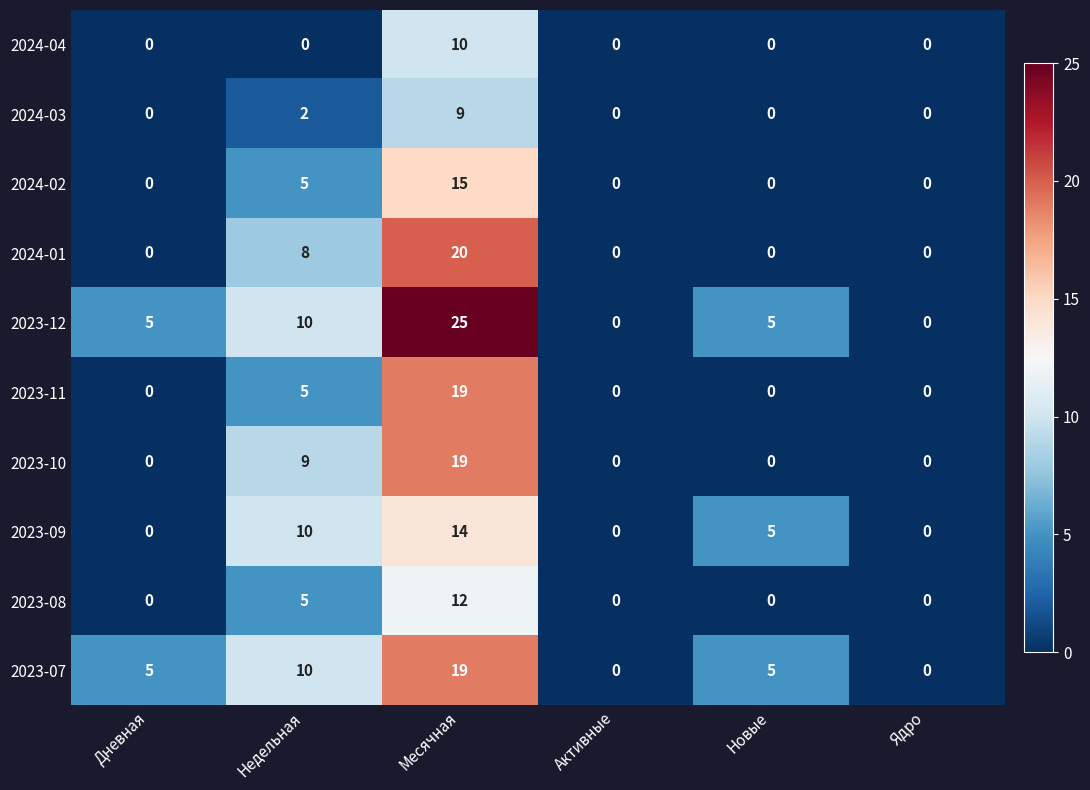

What is the sum of all 2024-01 values?

28